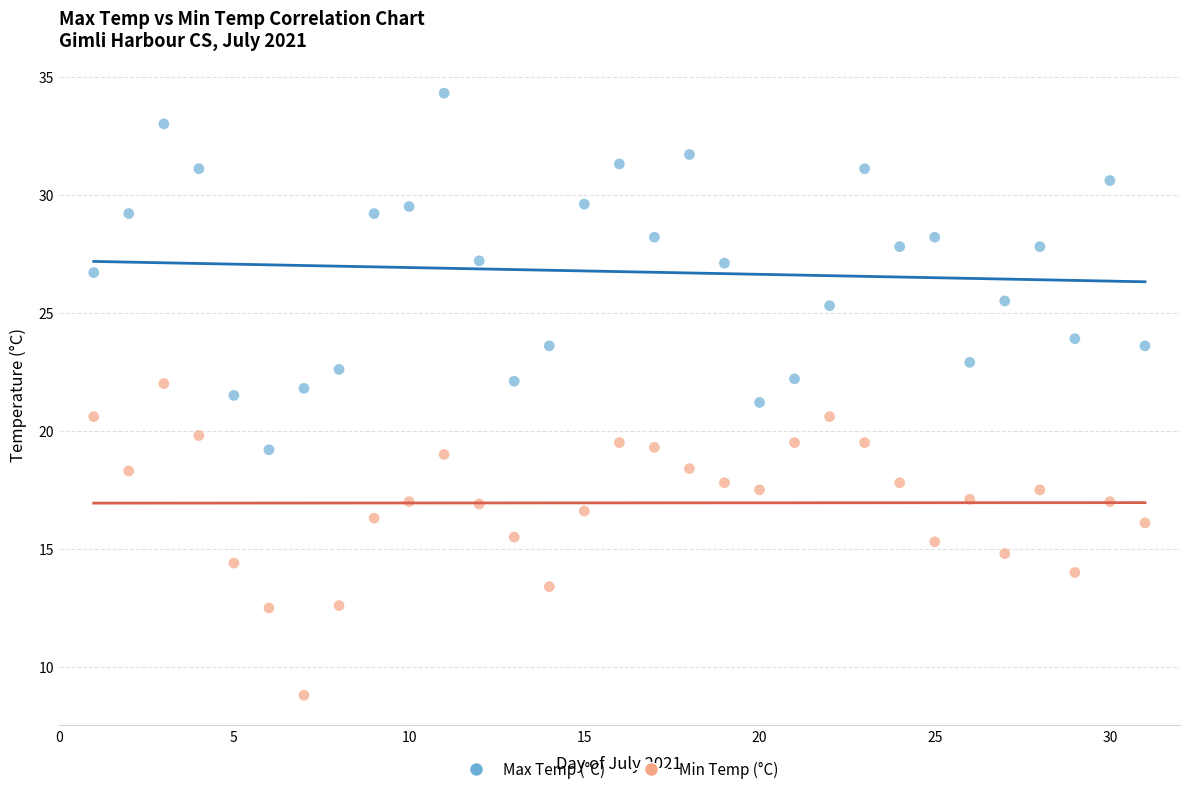

Which series contains the lowest Y value?

Min Temp (°C)